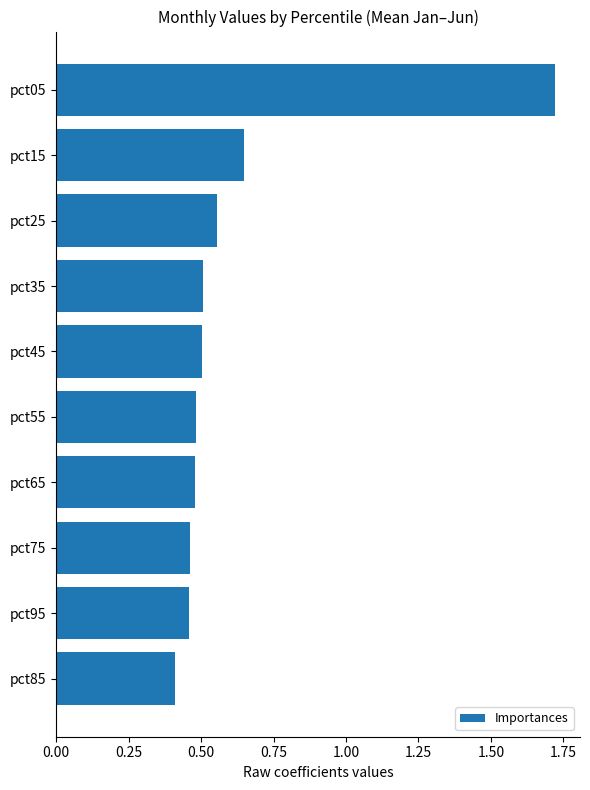

At which label is the value closest to 1?

pct15